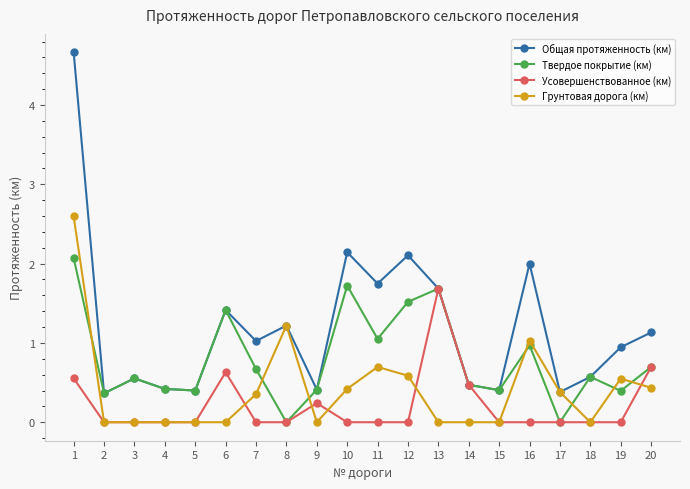

List the series in order of their overall mean, highest first.

Общая протяженность (км), Твердое покрытие (км), Грунтовая дорога (км), Усовершенствованное (км)